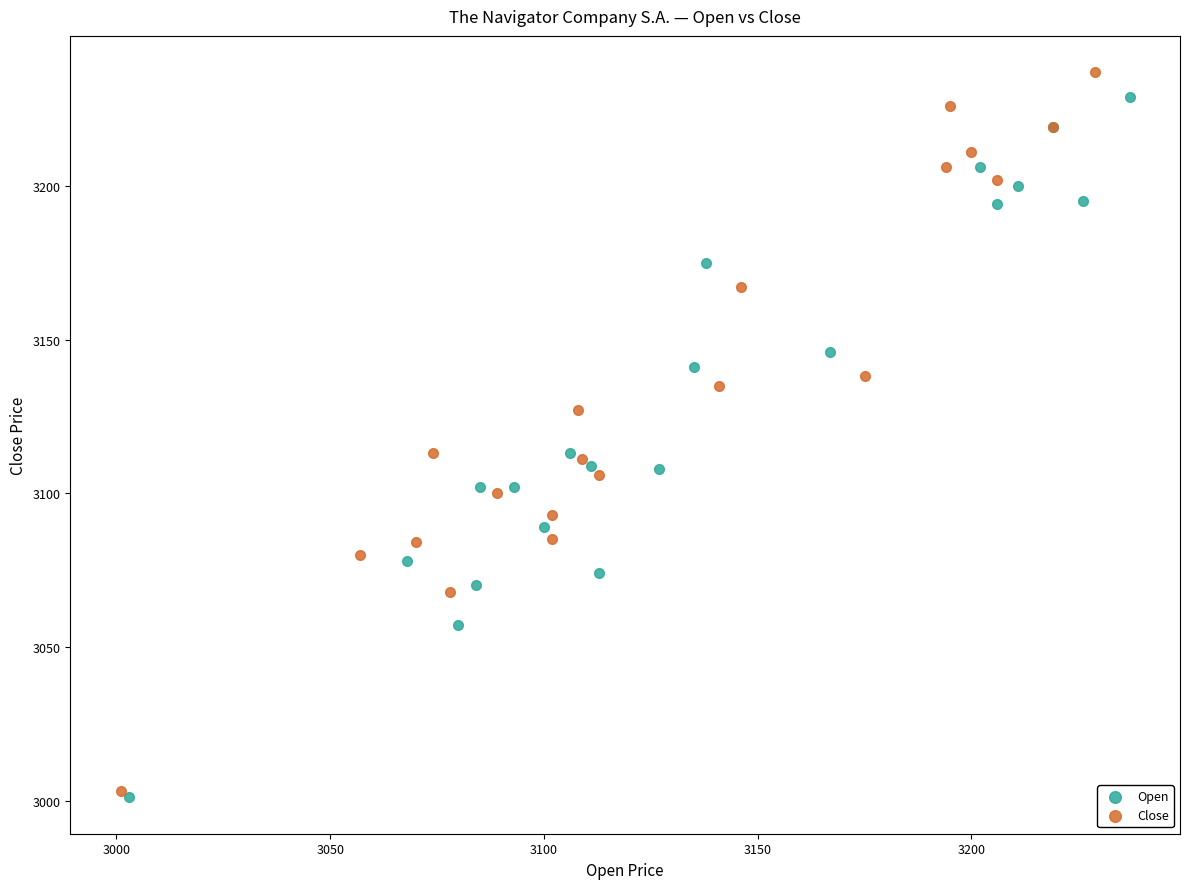

Which series has the largest Y range (max minus min)?

Close